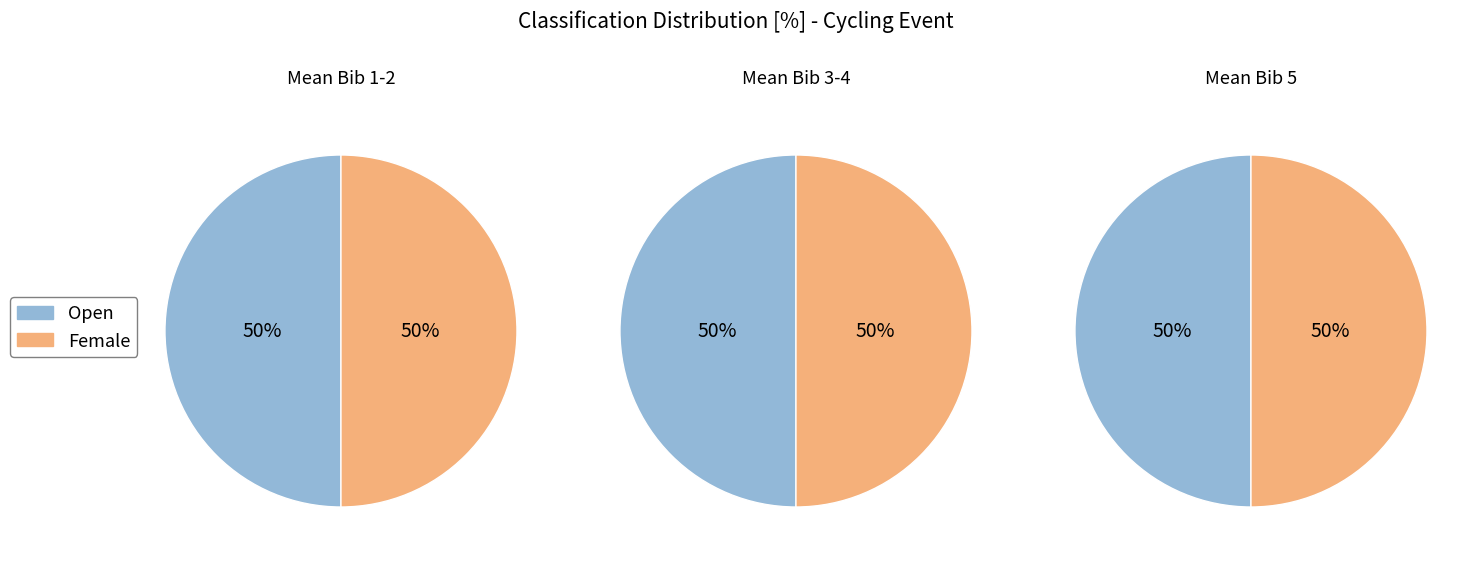

Is it true that Bib 1 is 1% of the pie?

False